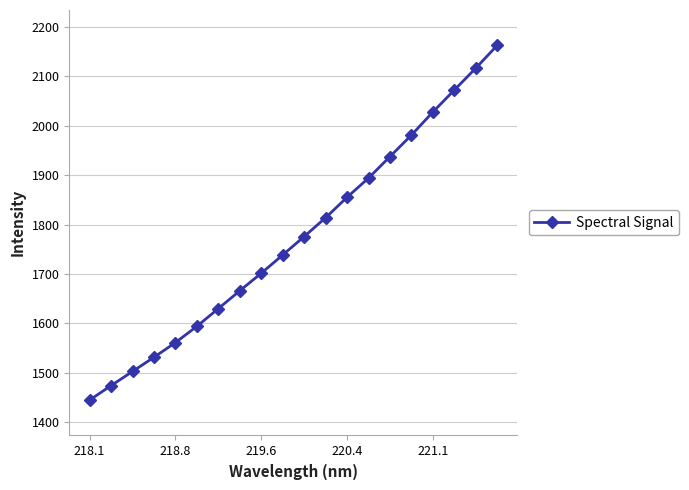

True or false: there are more than 2 points higher than both neighbors.

False